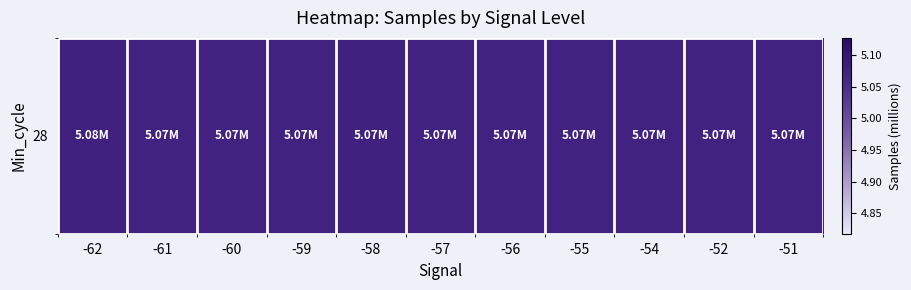

Reading left to right, what are all the values shown in this chart?

5.1	5.1	5.1	5.1	5.1	5.1	5.1	5.1	5.1	5.1	5.1